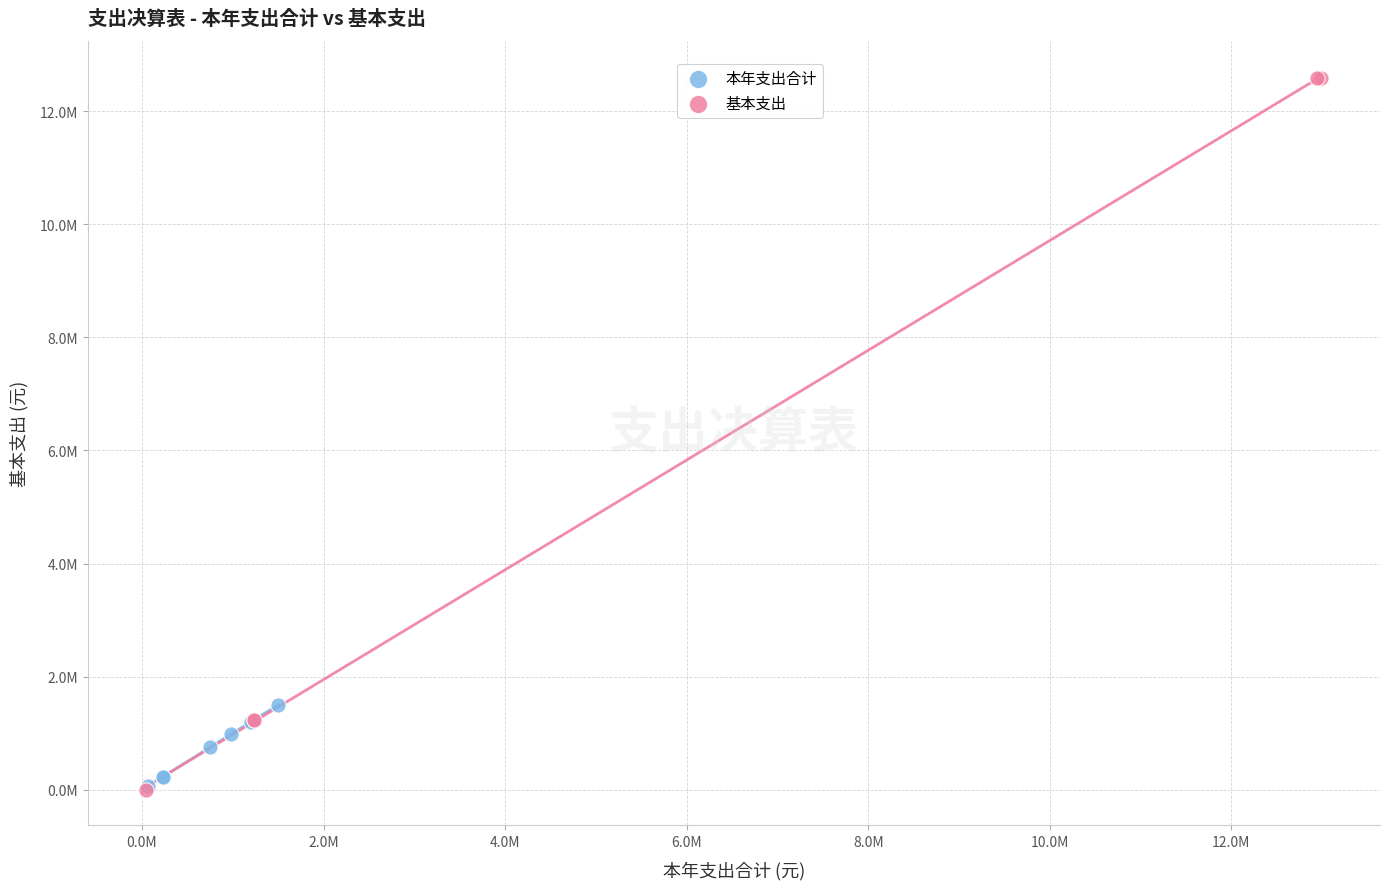

Which series contains the highest Y value?

基本支出